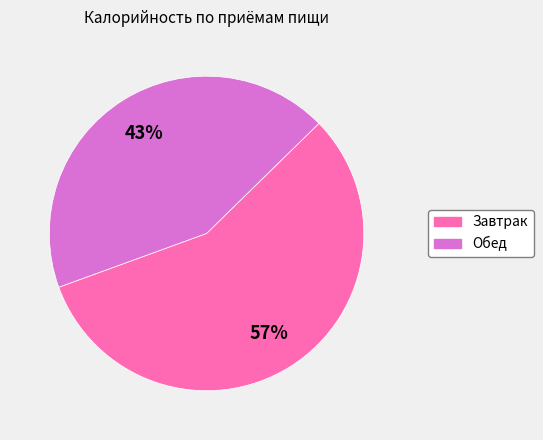

Approximately how many times larger is the value at Завтрак compared to Обед?

1.3